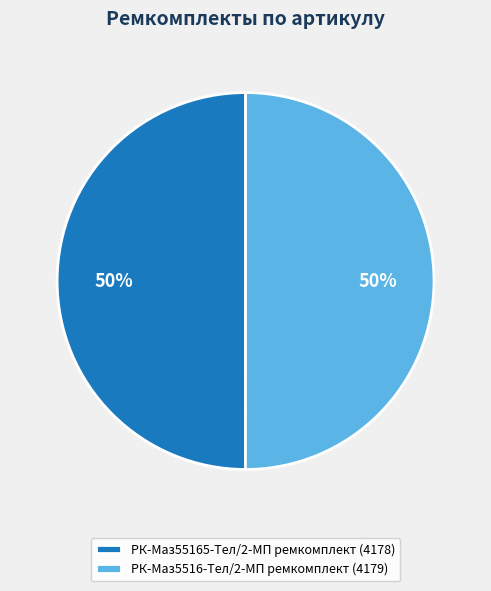

To the nearest percent, what is the average slice percentage?

50%